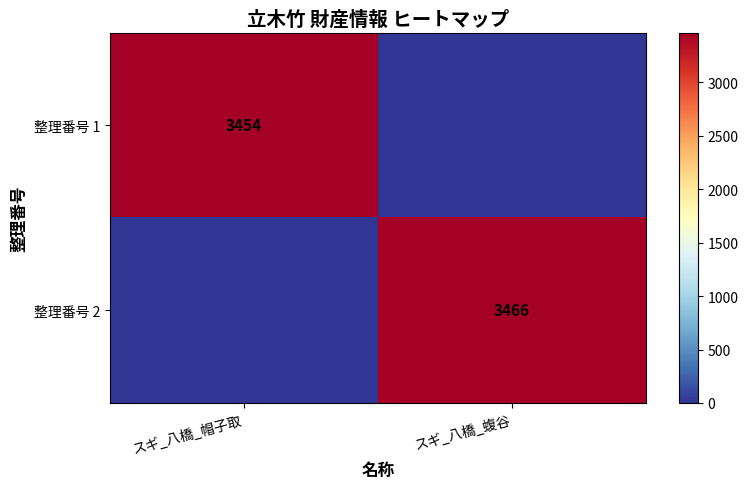

The value of 整理番号 2 at スギ_八橋_蝮谷 is 3466. True or false?

True